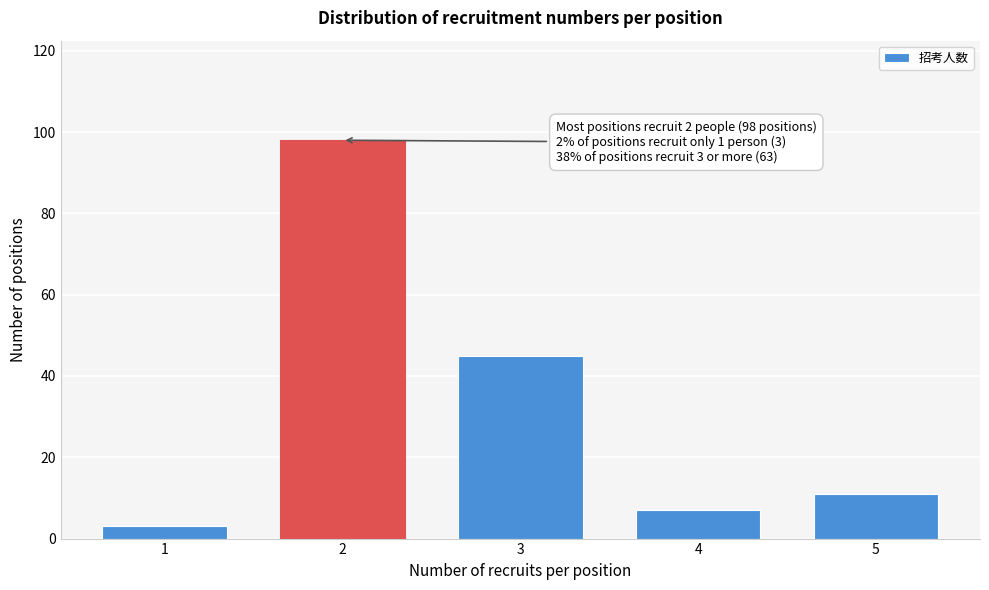

Reading left to right, list all the values displayed in this chart.

1=3	2=98	3=45	4=7	5=11